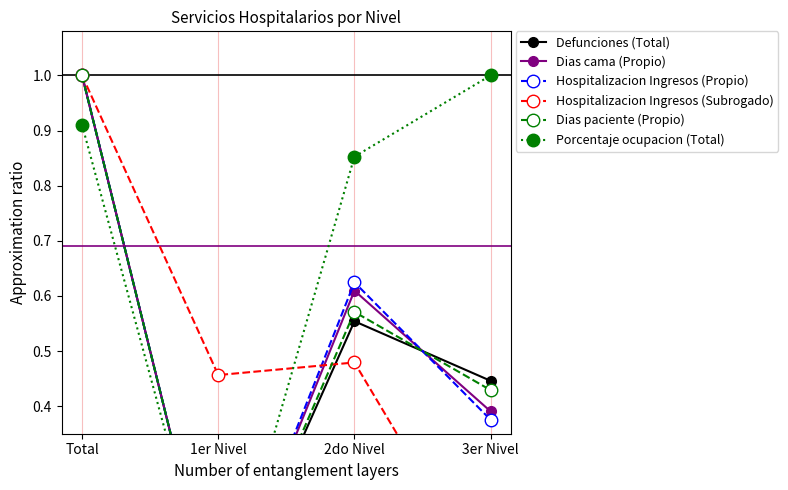

What is the difference between the maximum and minimum values in the Defunciones (Total) series?

1.0